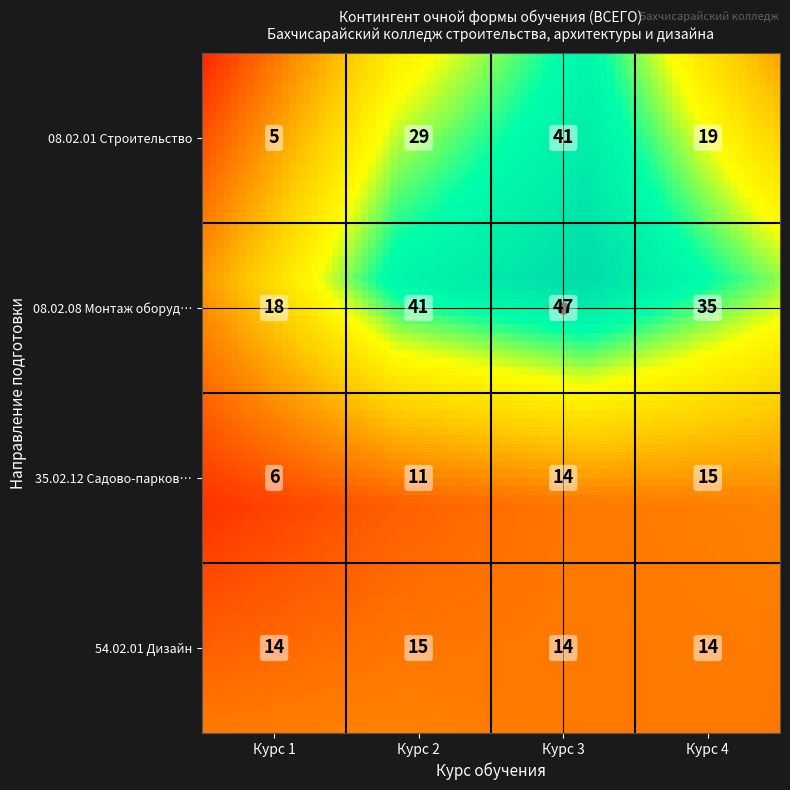

Reading left to right, list all the values displayed in this chart.

08.02.01 Строительство: 0=5	1=29	2=41	3=19
08.02.08 Монтаж оборудования: 0=18	1=41	2=47	3=35
35.02.12 Садово-парковое: 0=6	1=11	2=14	3=15
54.02.01 Дизайн: 0=14	1=15	2=14	3=14